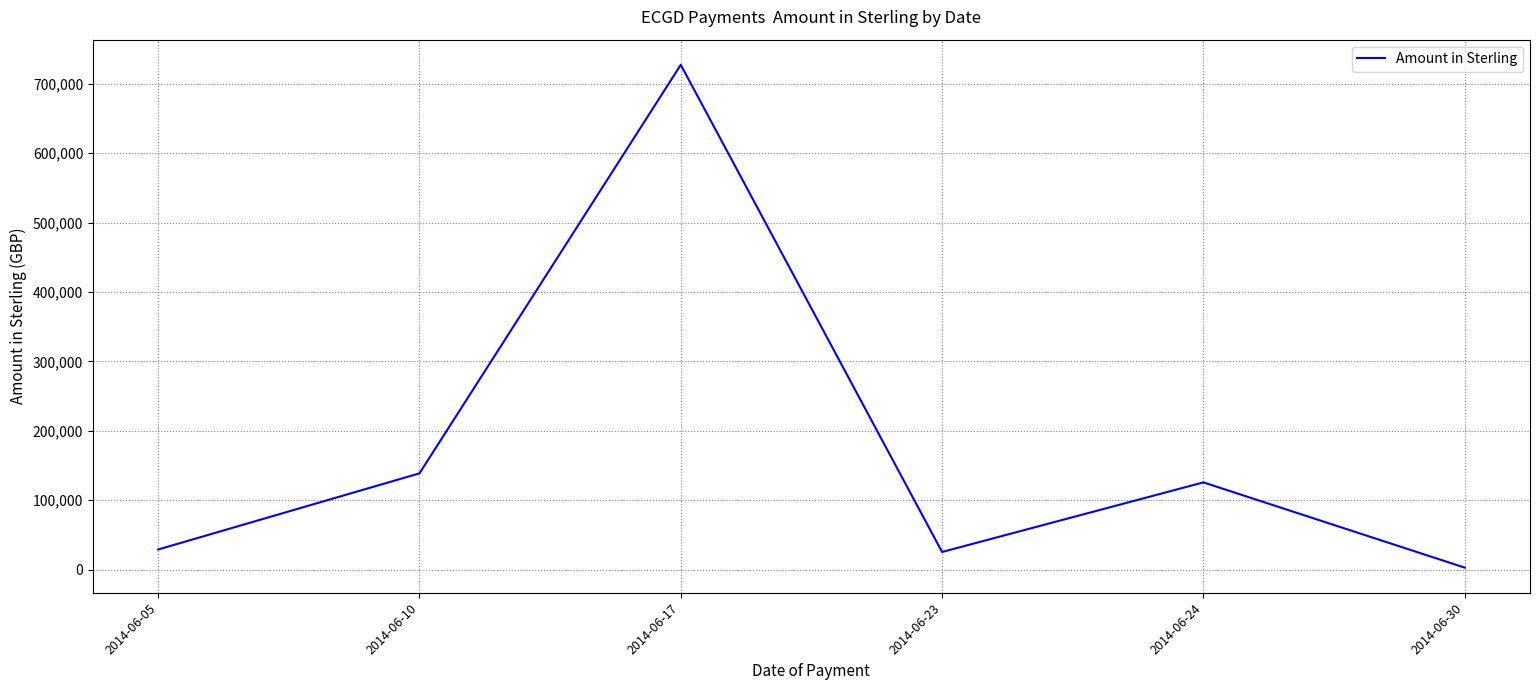

What is the smallest value displayed?

2904.4